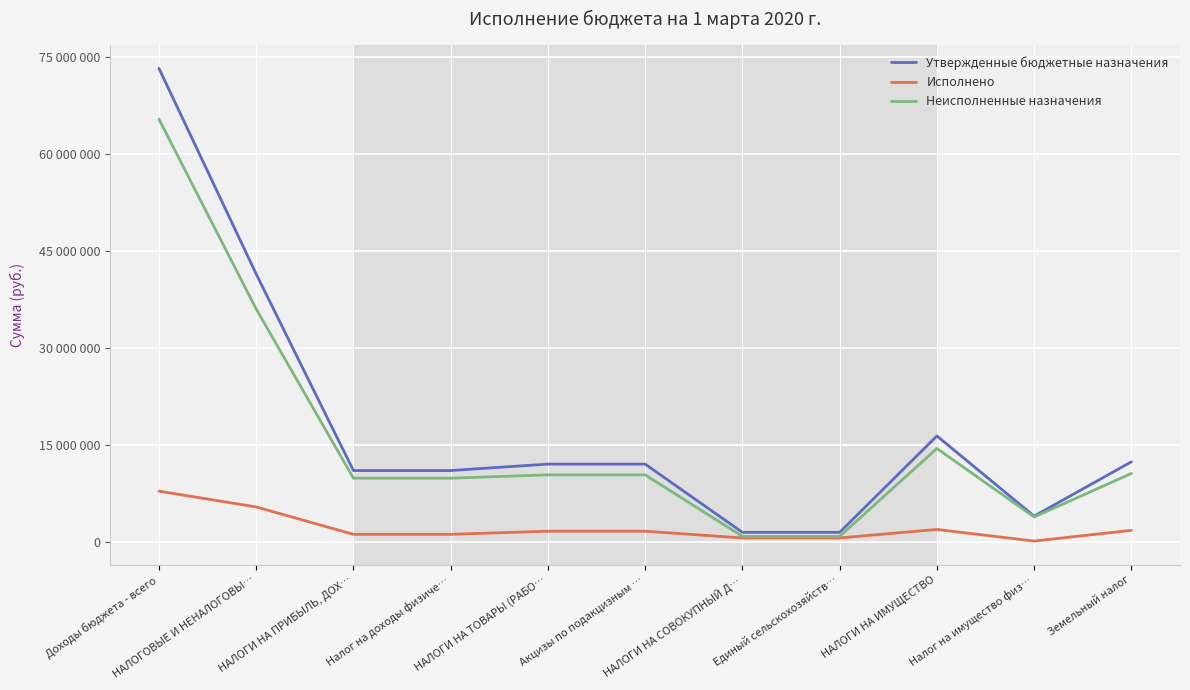

What are all the series names shown in the legend?

Утвержденные бюджетные назначения, Исполнено, Неисполненные назначения